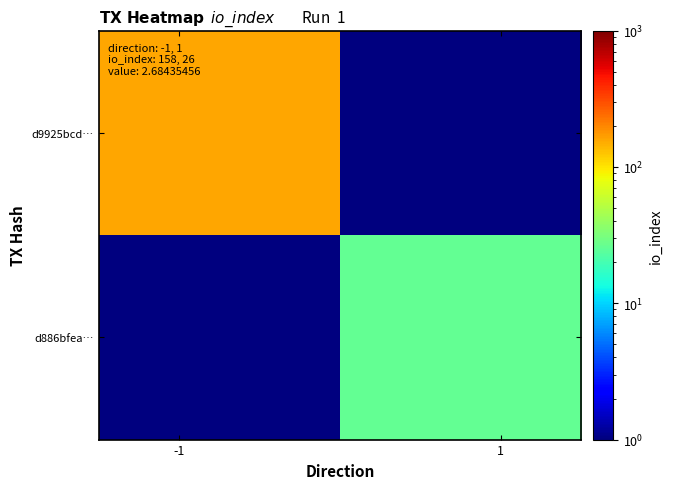

Rank the series by their average value, from lowest to highest.

d886bfea…, d9925bcd…